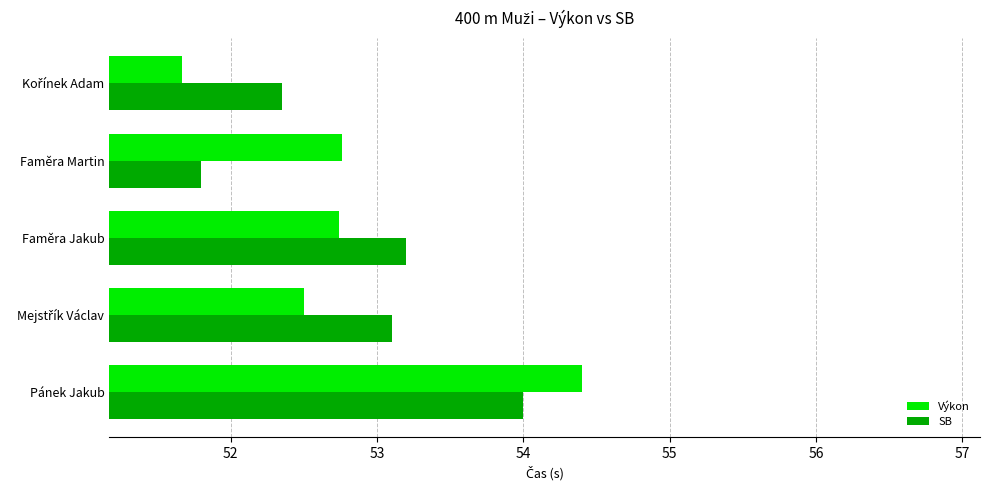

What is the approximate value of SB at Faměra Jakub?

53.2